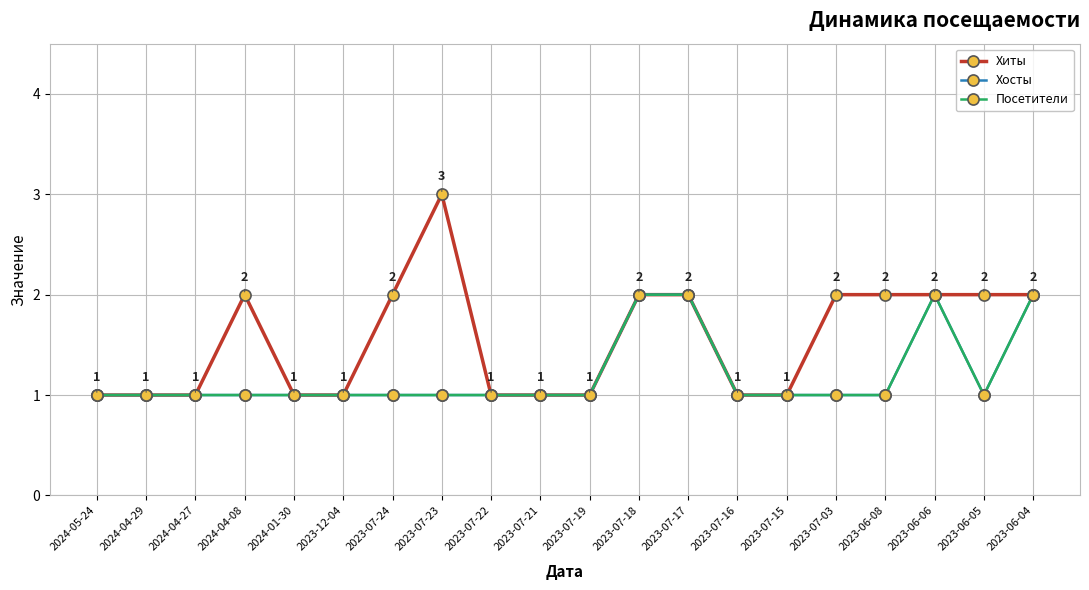

True or false: Посетители has more than 0 interior local peaks.

True